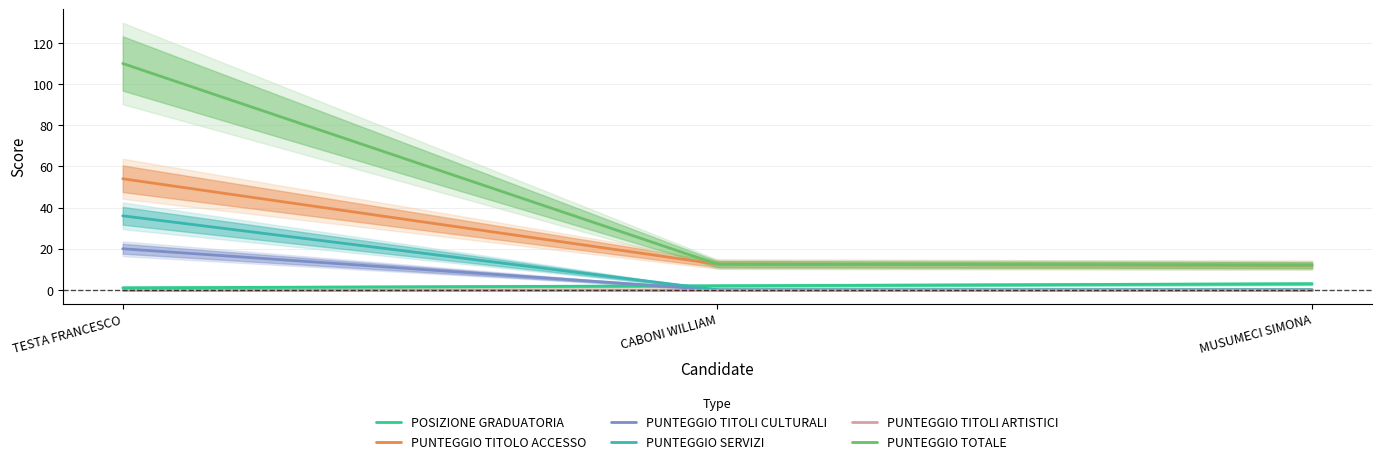

What are all the series names shown in the legend?

POSIZIONE GRADUATORIA, PUNTEGGIO TITOLO ACCESSO, PUNTEGGIO TITOLI CULTURALI, PUNTEGGIO SERVIZI, PUNTEGGIO TITOLI ARTISTICI, PUNTEGGIO TOTALE